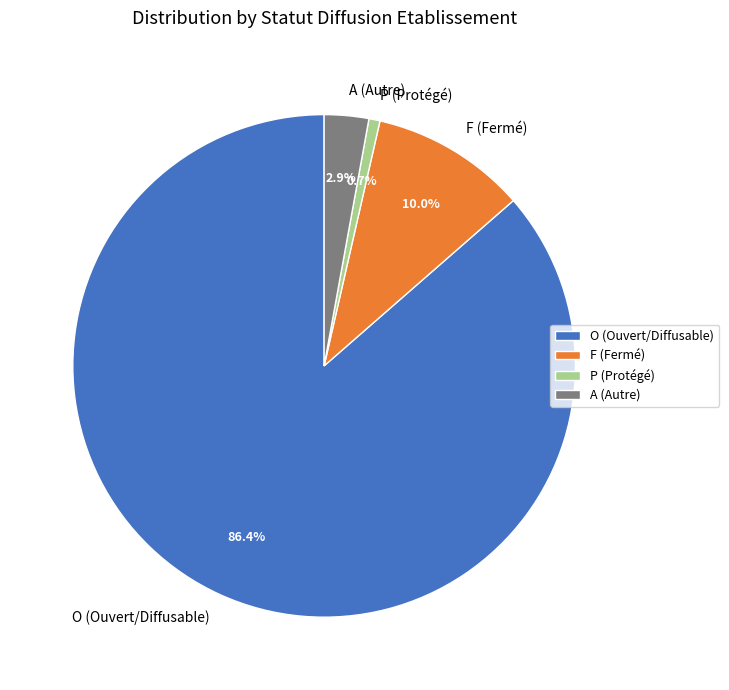

Does O account for over 50% of the chart?

Yes